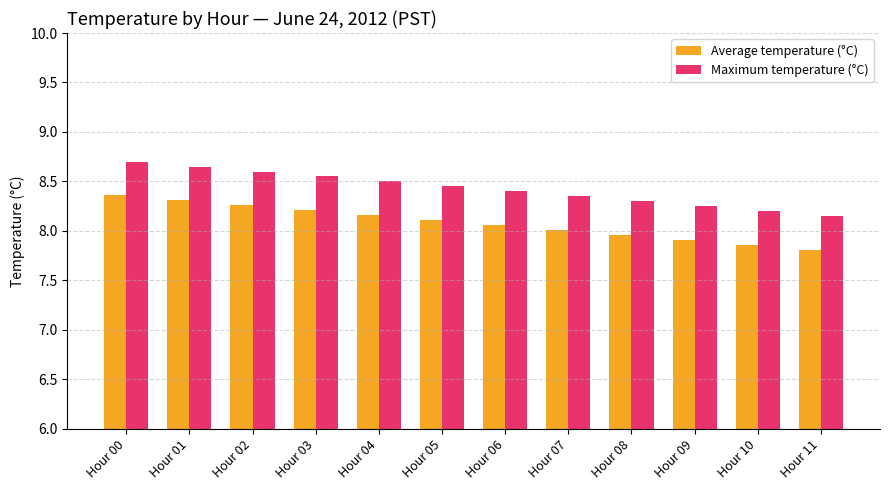

What is the difference between the Maximum temperature (°C) values at Hour 11 and Hour 09?

0.1